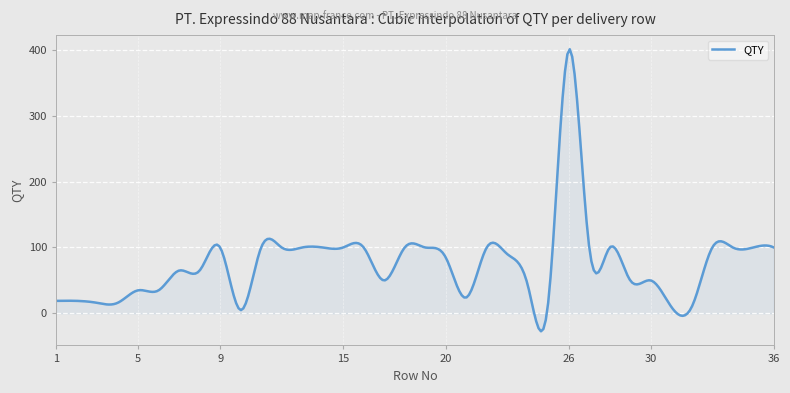

What is the minimum value shown in the chart?

-27.2